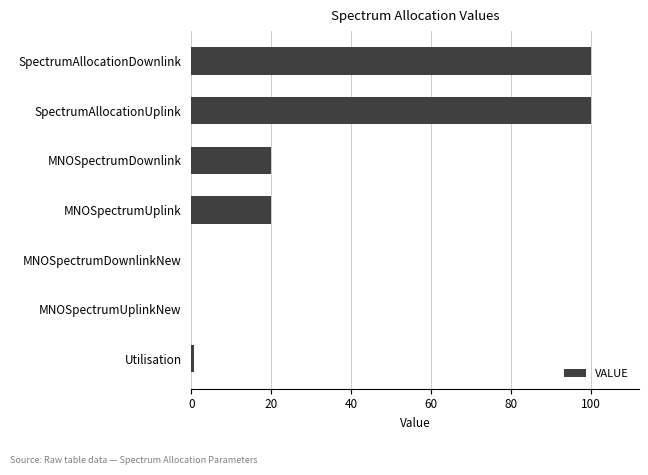

How many distinct data groups are displayed?

1